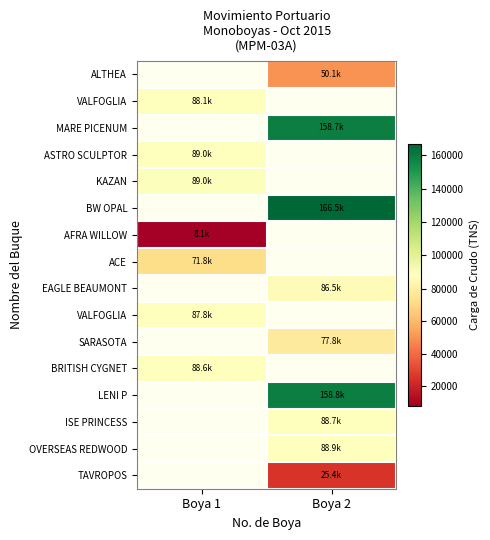

At which category does the chart reach its minimum across all series?

Boya 1